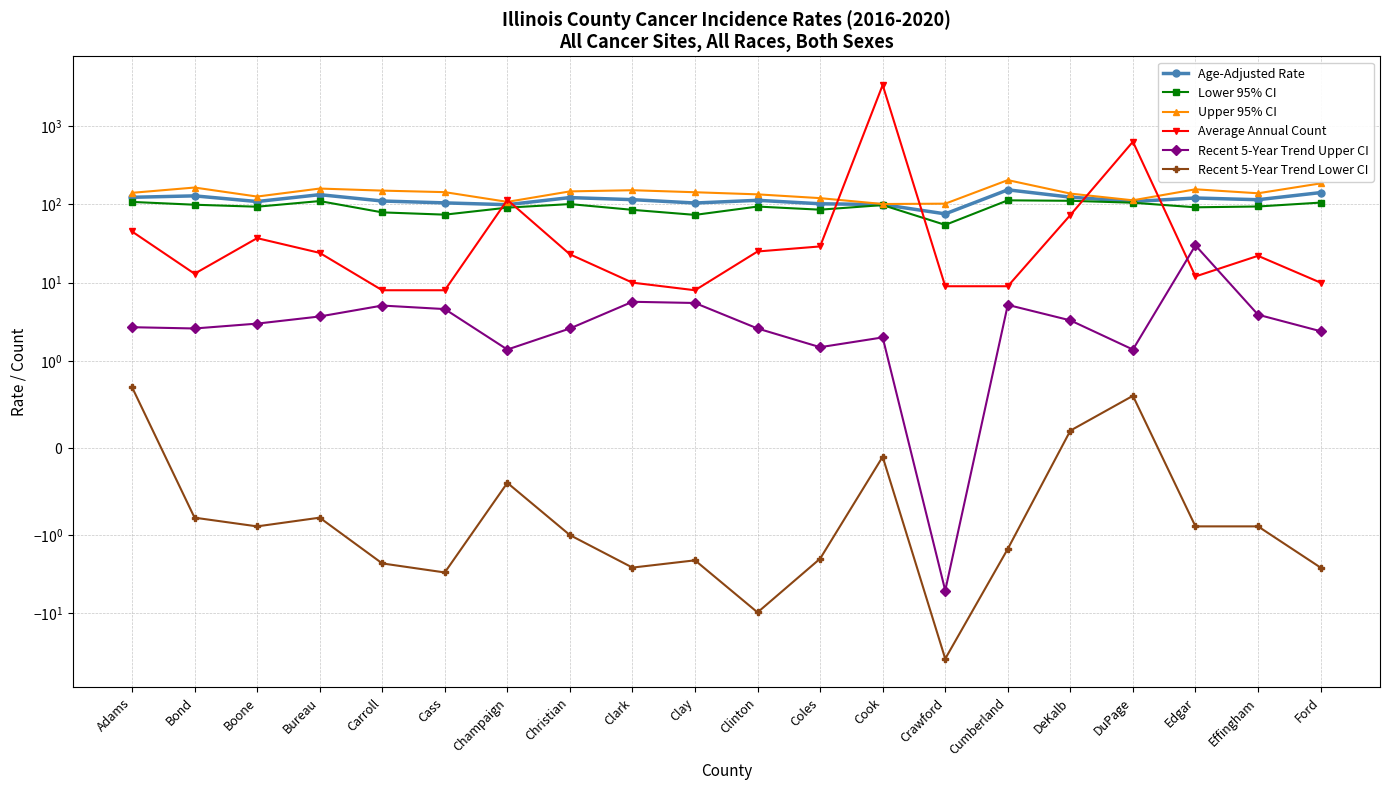

At Effingham, list the series in order from largest to smallest.

Upper 95% CI, Age-Adjusted Rate, Lower 95% CI, Average Annual Count, Recent 5-Year Trend Upper CI, Recent 5-Year Trend Lower CI